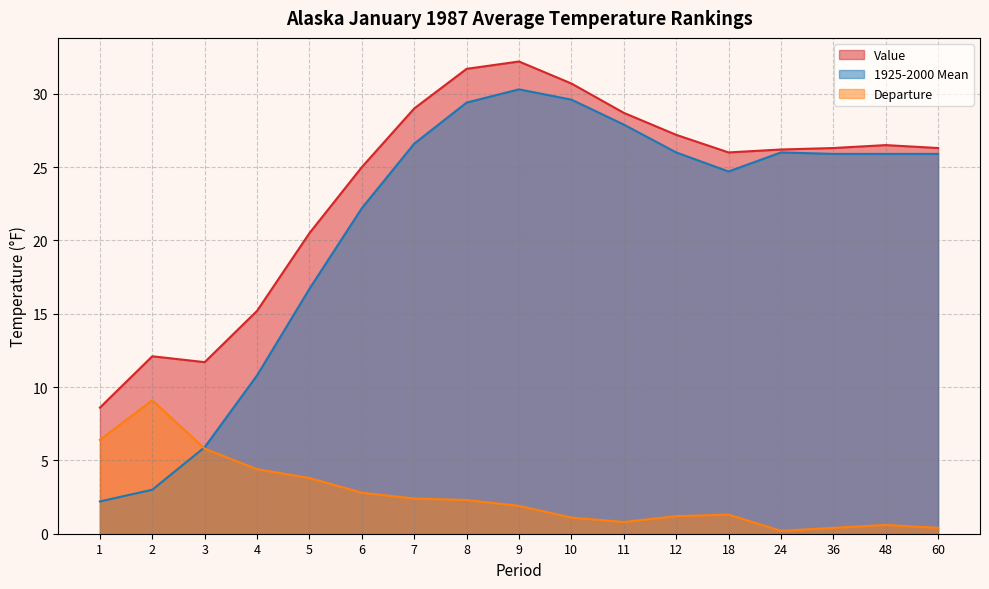

How many lines are shown in the chart?

3